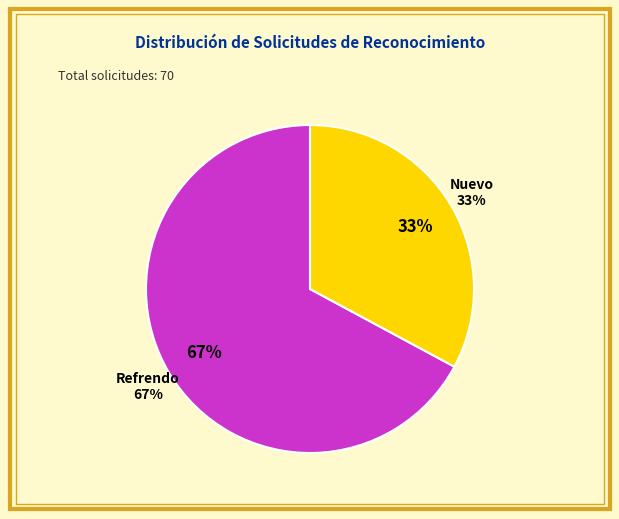

How much of the chart is everything except Nuevo?

67.1%